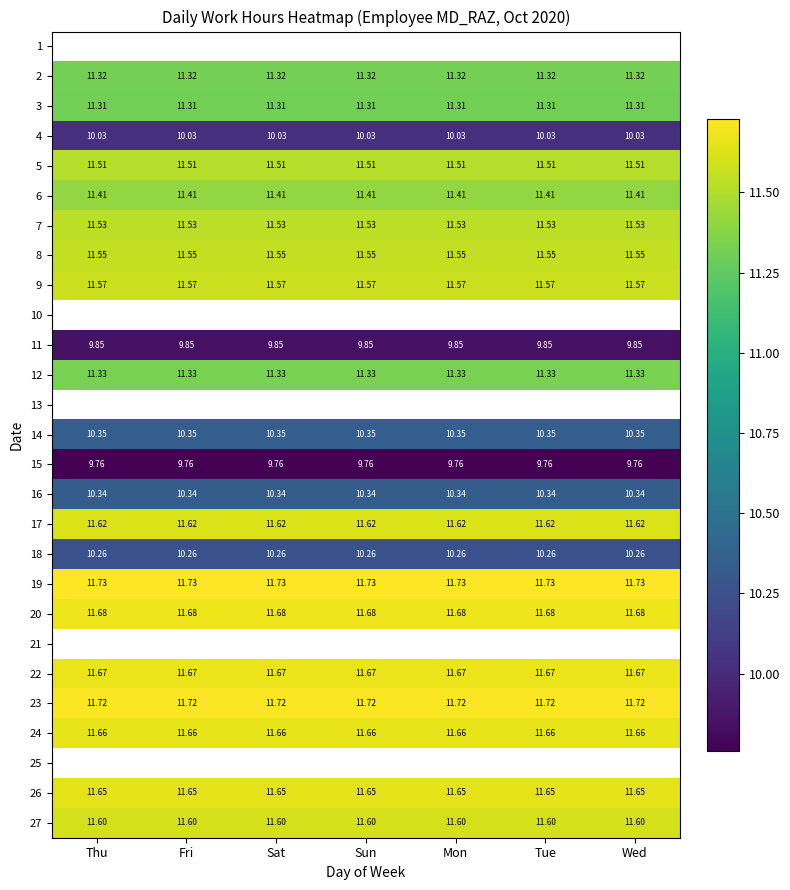

True or false: 8 has a value of 11.6 at Mon.

True